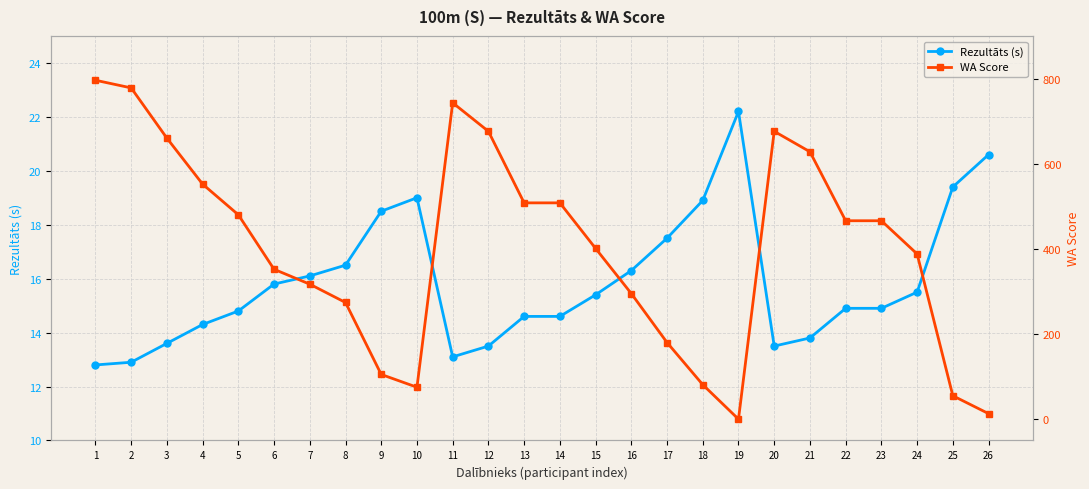

Reading left to right, extract all data points from this chart.

Rezultāts (s): 12.8	12.9	13.6	14.3	14.8	15.8	16.1	16.5	18.5	19.0	13.1	13.5	14.6	14.6	15.4	16.3	17.5	18.9	22.2	13.5	13.8	14.9	14.9	15.5	19.4	20.6
WA Score: 796.0	778.0	660.0	552.0	480.0	352.0	317.0	274.0	105.0	75.0	743.0	676.0	508.0	508.0	401.0	295.0	180.0	81.0	0.0	676.0	628.0	466.0	466.0	388.0	55.0	13.0